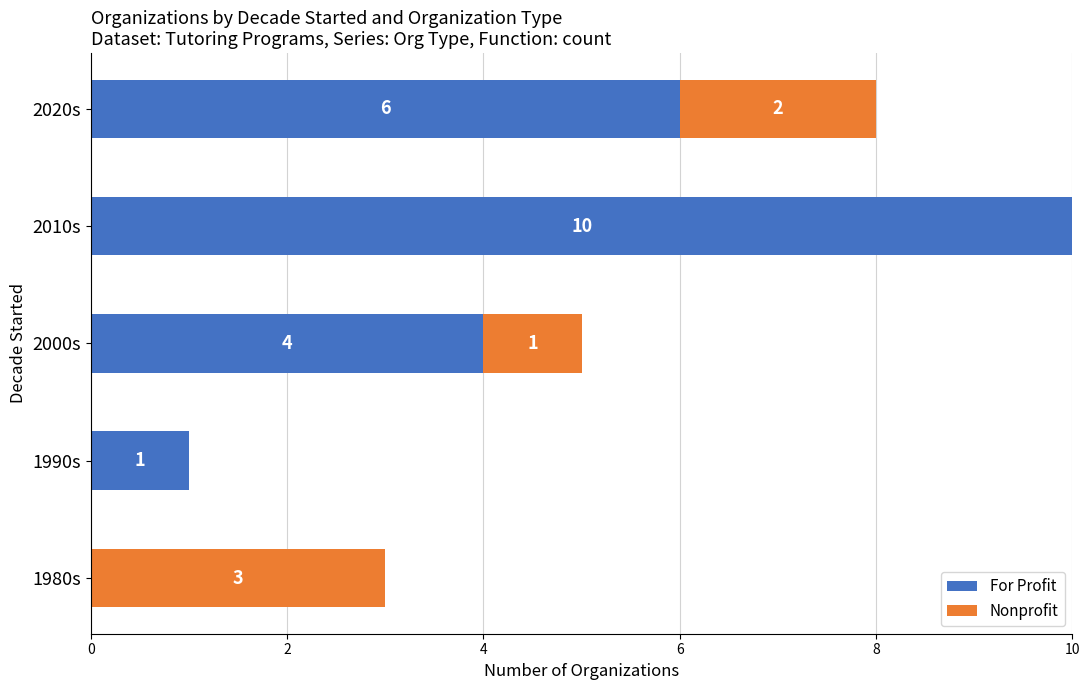

The value of For Profit at 2010s is 6. True or false?

False